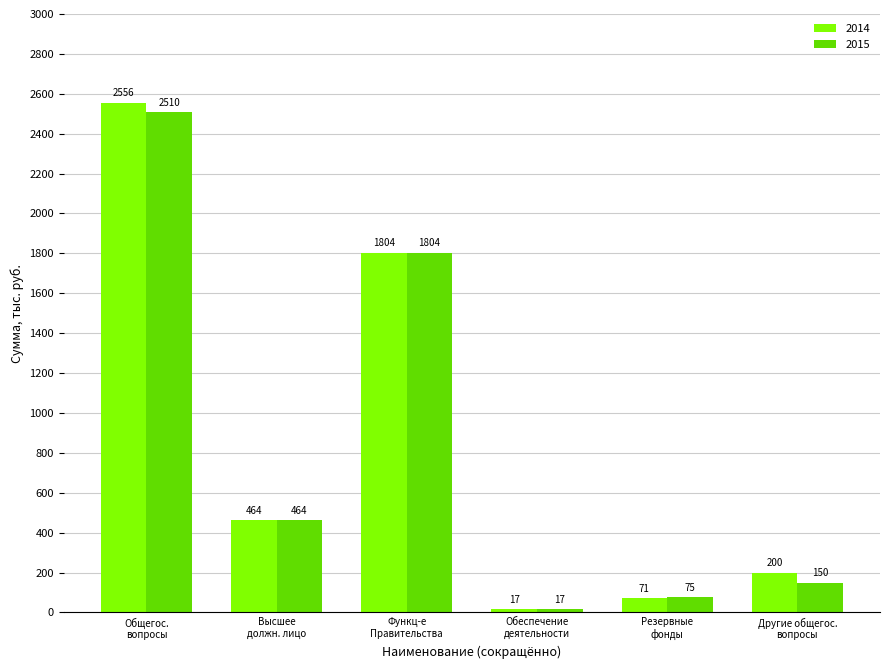

Count the number of data series in this chart.

2